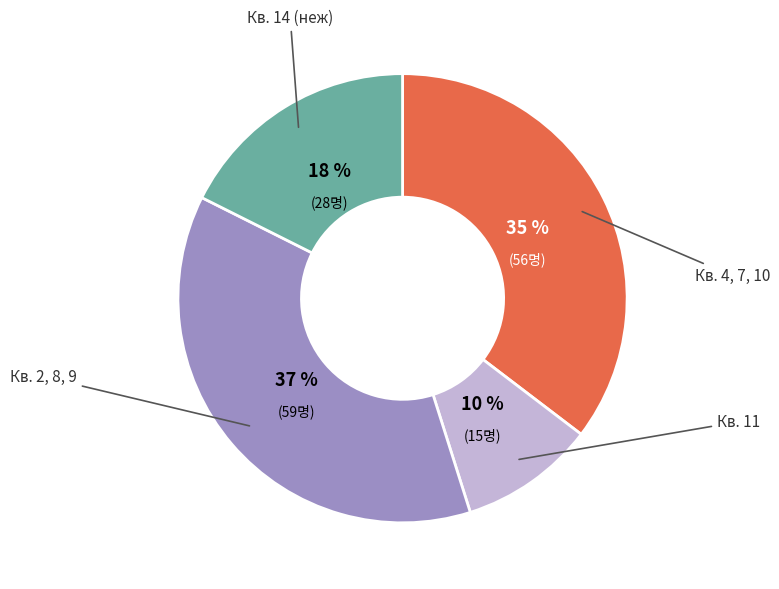

Is there any slice that represents more than half of the pie?

No